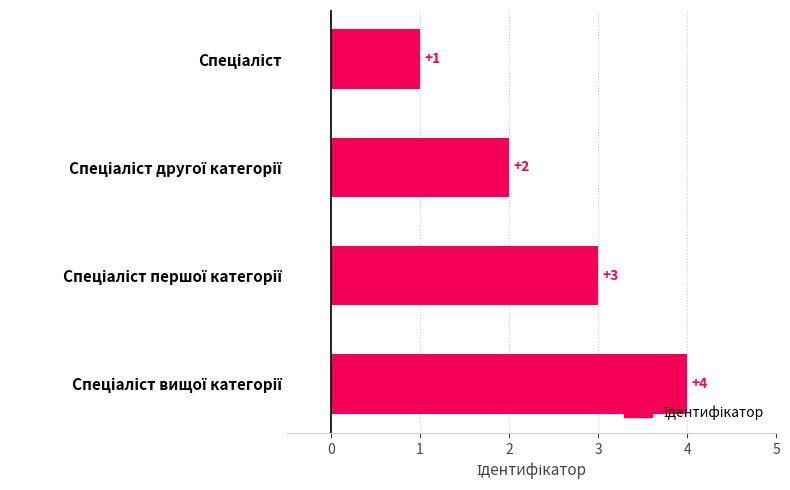

What is the smallest value displayed?

1